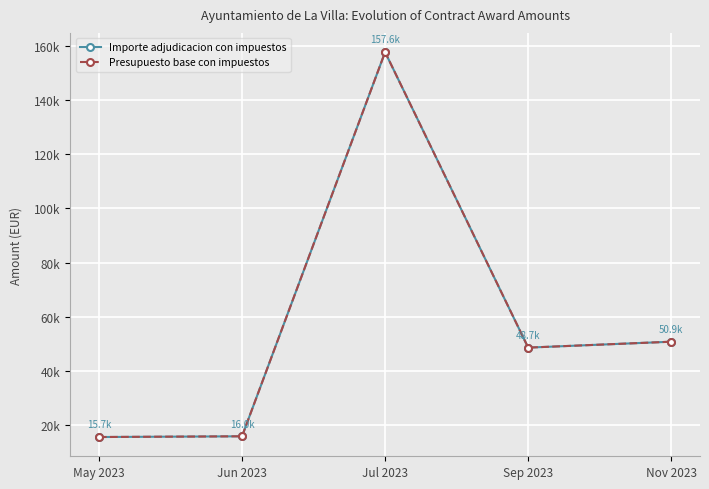

Is the value of Importe adjudicacion con impuestos at Sep 2023 greater than the value of Presupuesto base con impuestos at May 2023?

Yes